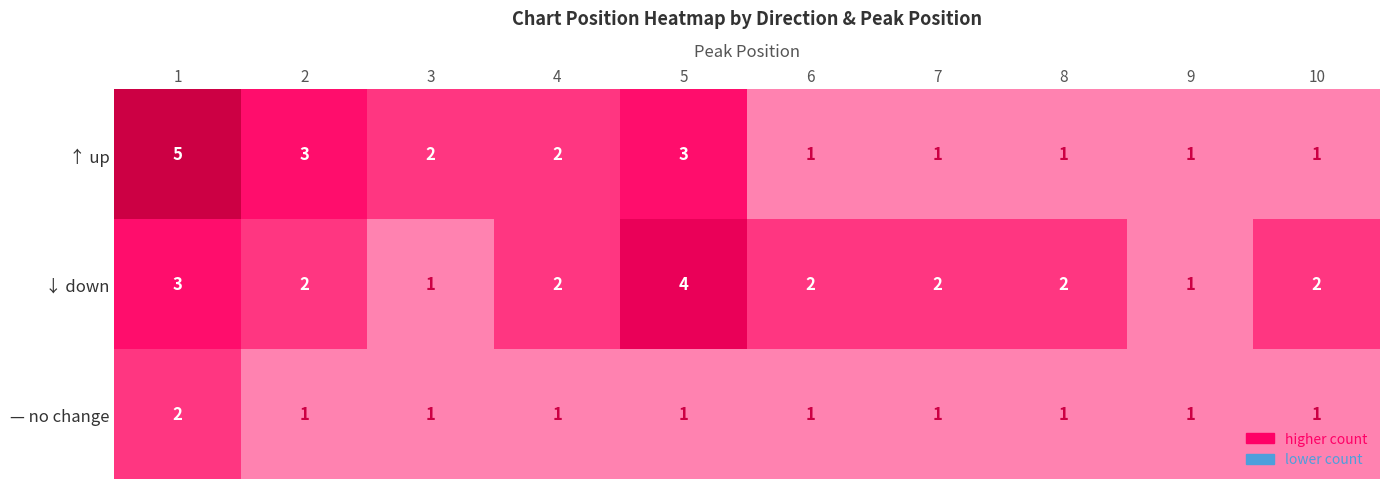

What is the difference between the highest and lowest values at 8?

1